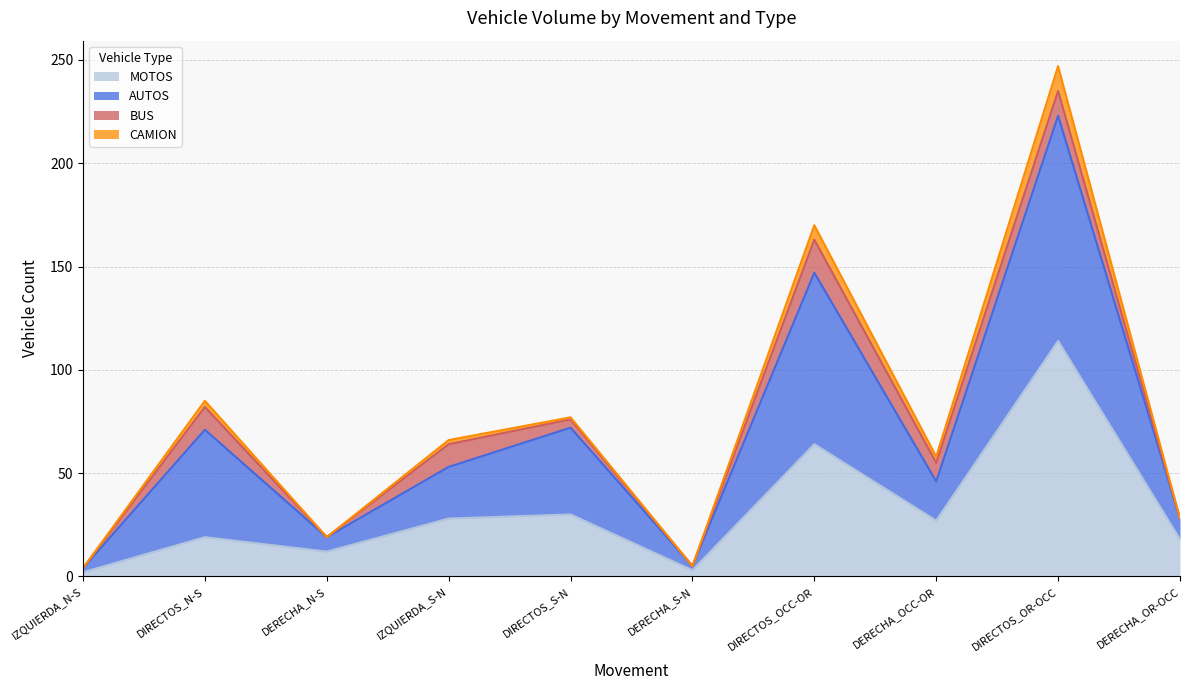

True or false: AUTOS and MOTOS cross at least once.

False